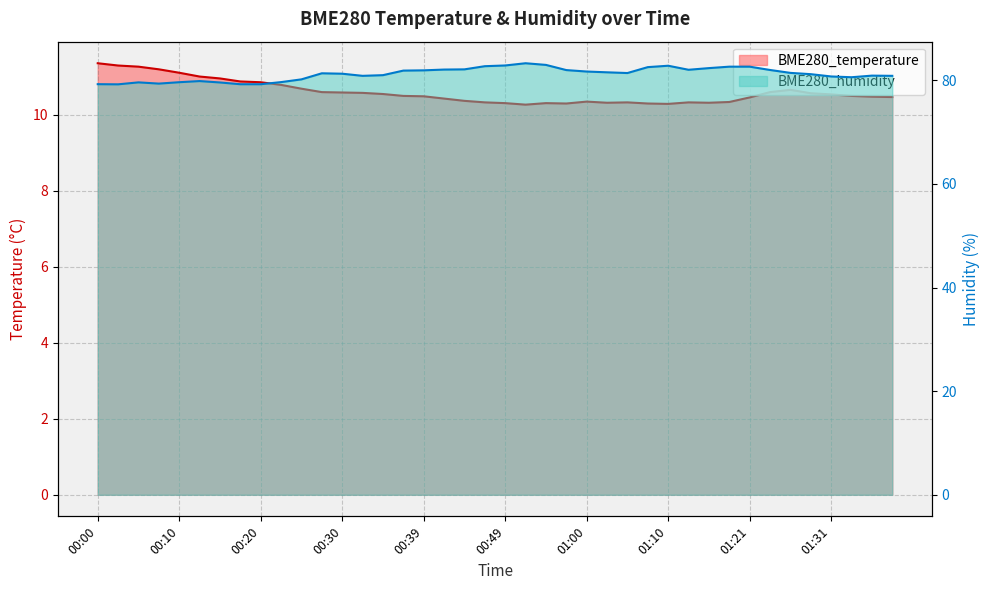

At which label does BME280_humidity first exceed 81?

00:27